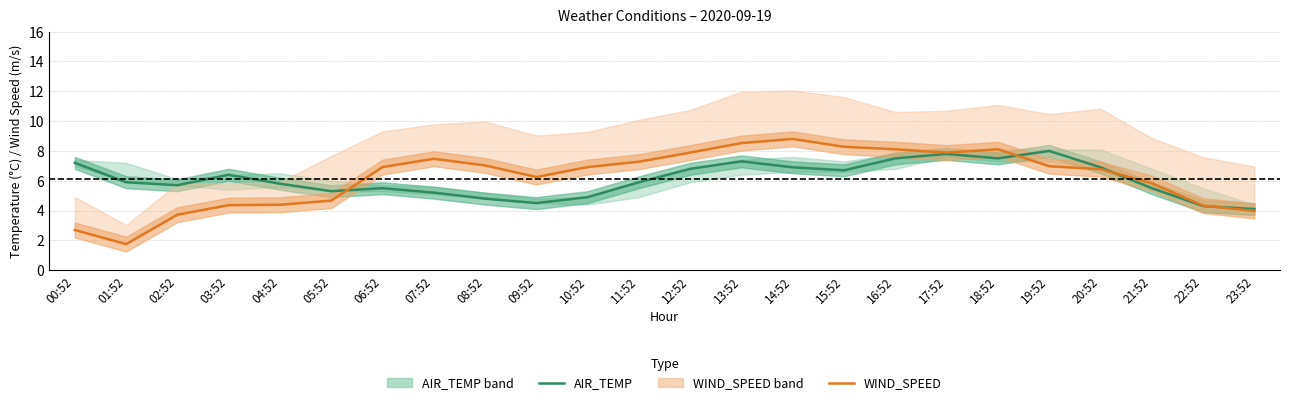

True or false: AIR_TEMP has more than 2 points higher than both neighbors.

True